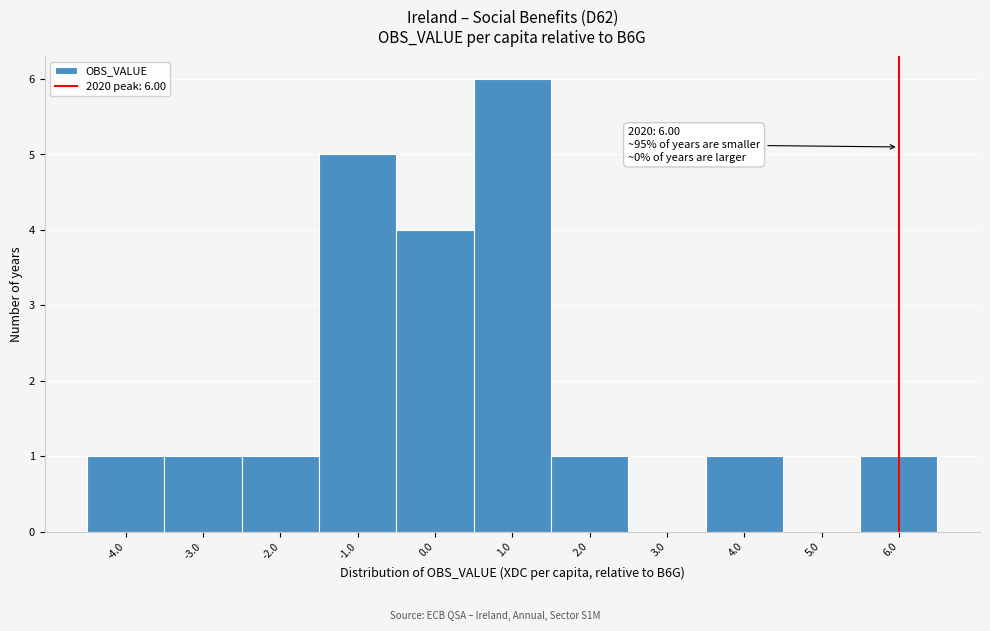

Over which range of the x-axis is the bar tallest?

0.5 to 1.5